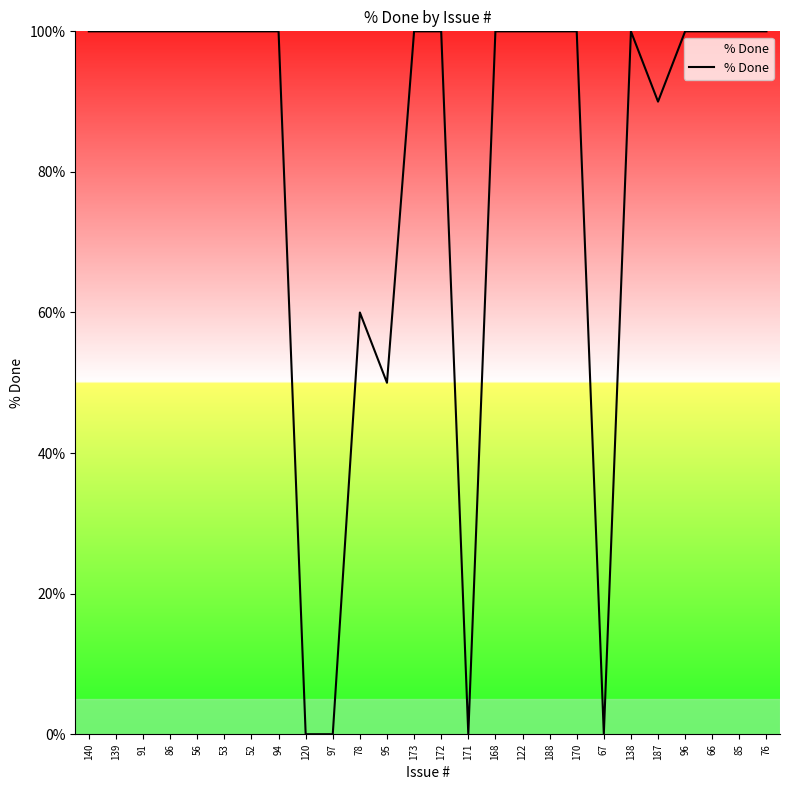

What is the difference between the maximum and minimum values?

100